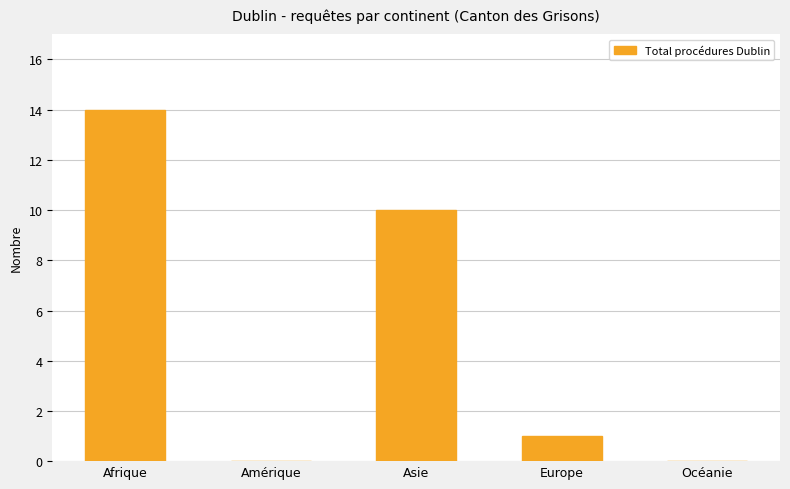

What is the sum of the values at Asie and Océanie?

10